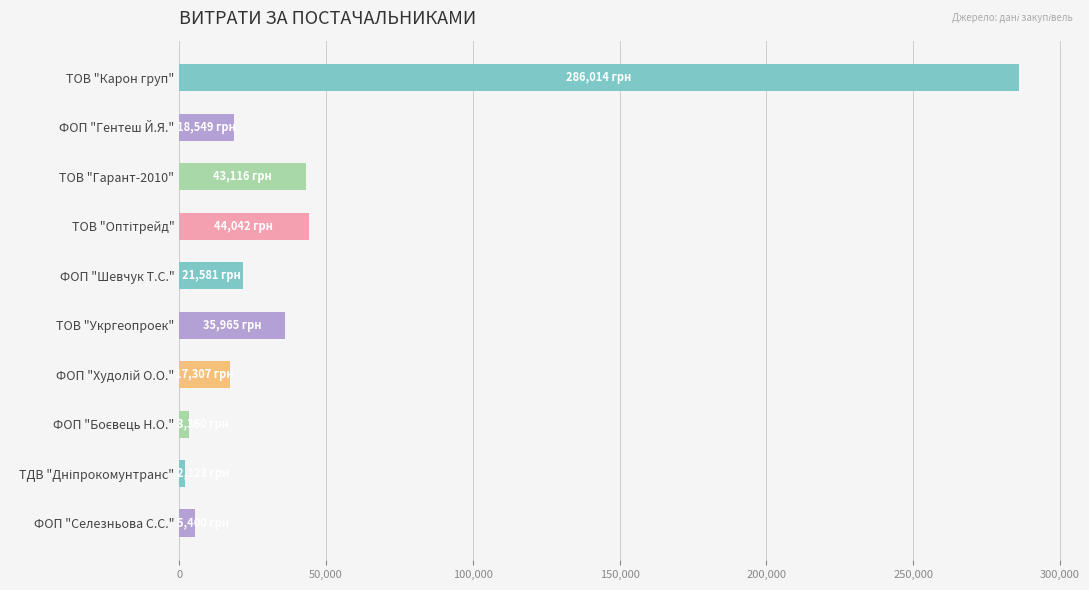

How many data points does each series have?

10